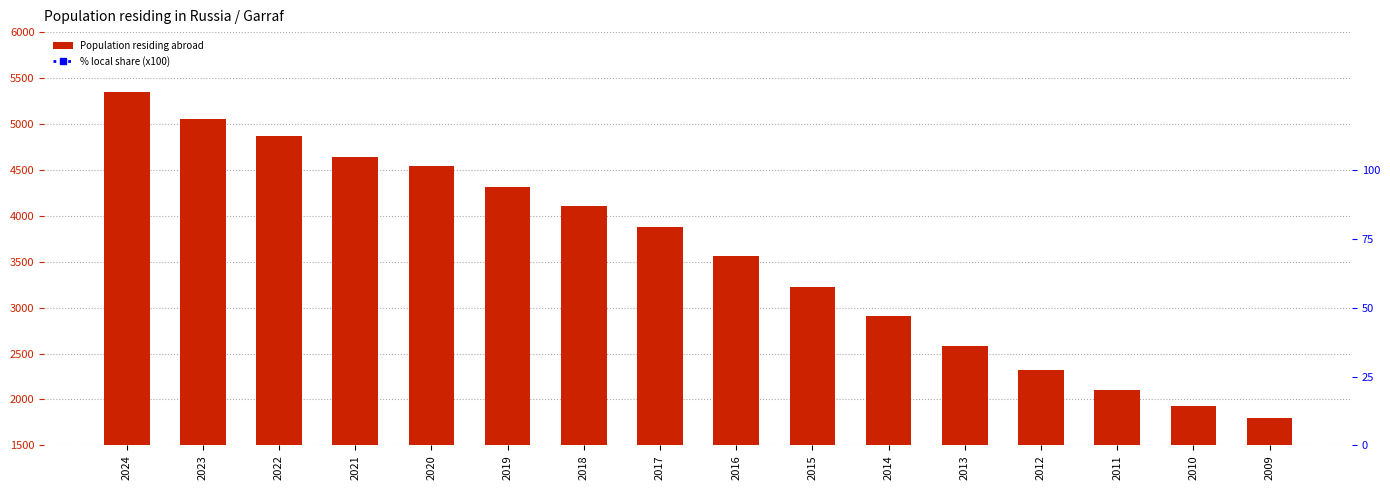

The value of % local share at 2010 is 14.0. True or false?

True